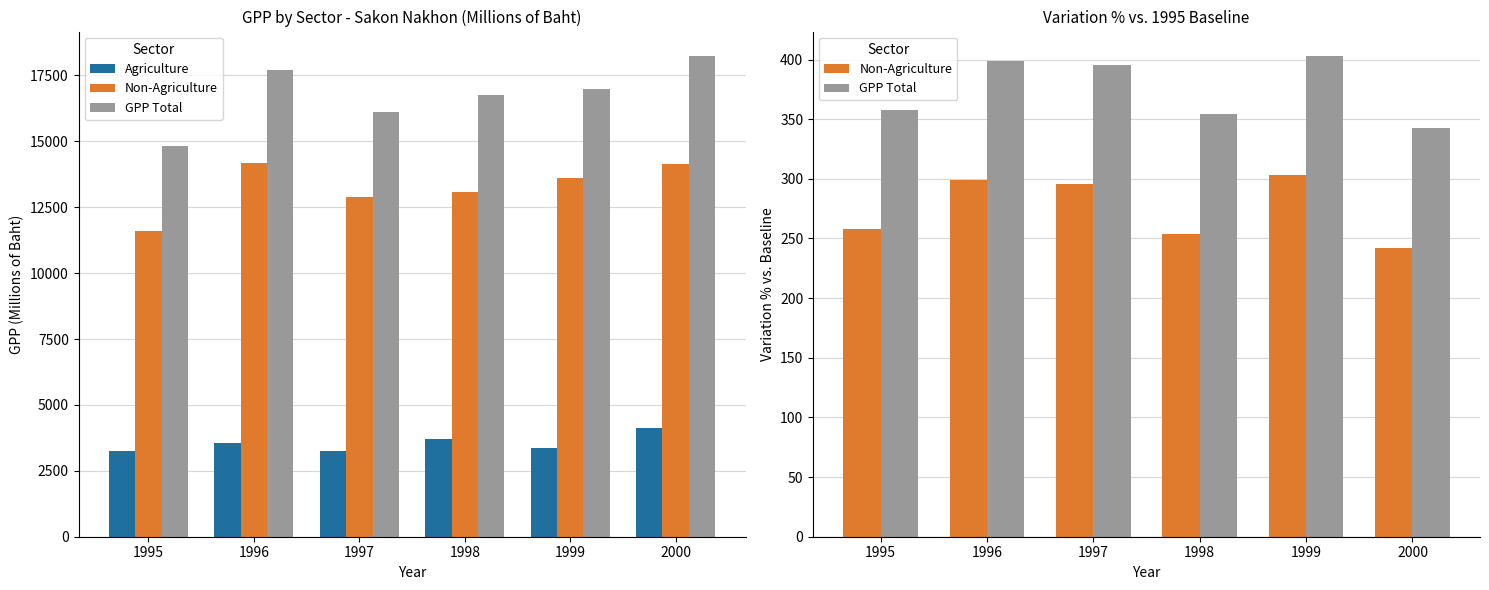

At which category does the chart reach its peak across all series?

2000